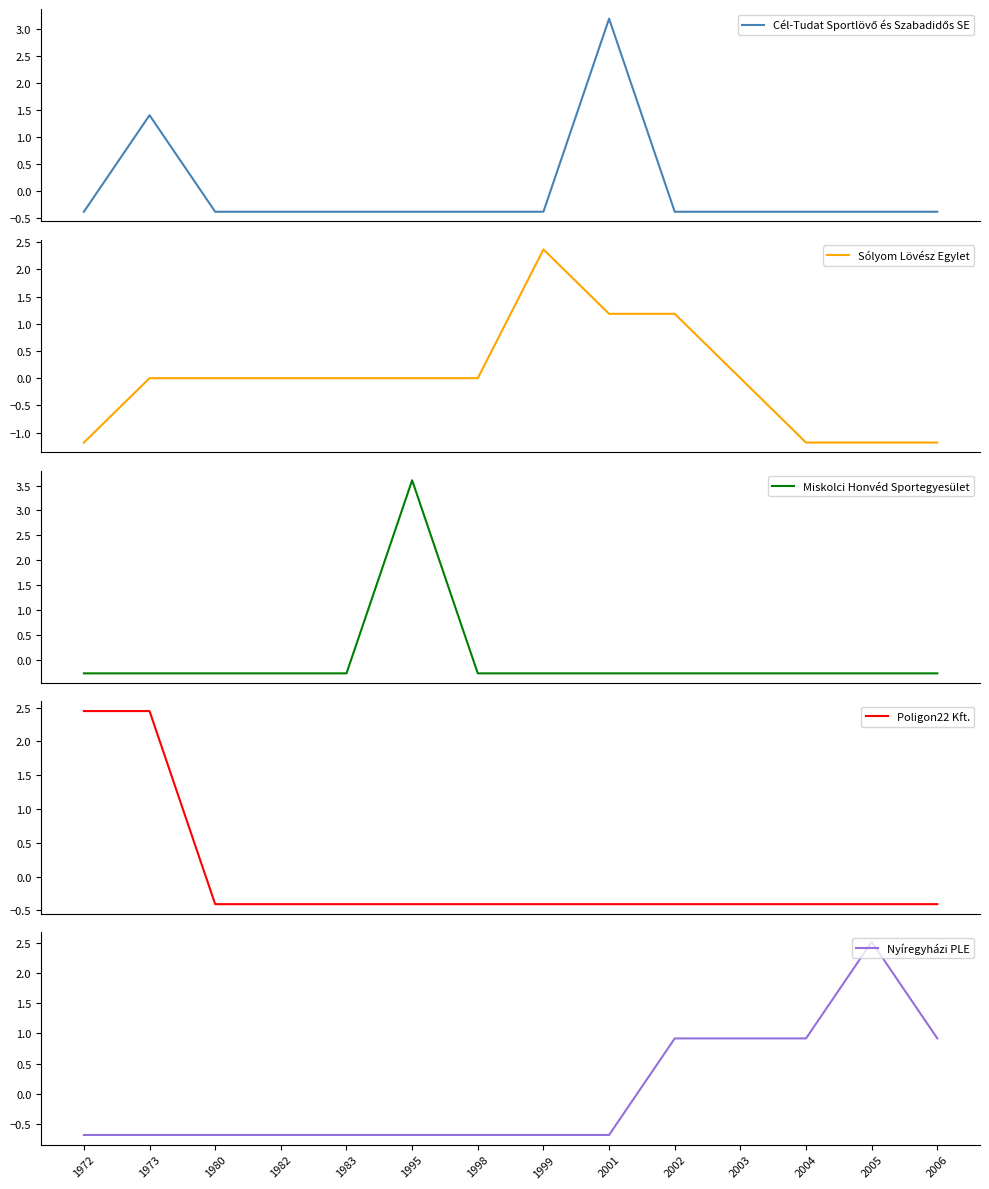

Reading right to left, extract all data points from this chart.

Cél-Tudat Sportlövő és Szabadidős SE: 2006=-0.4	2005=-0.4	2004=-0.4	2003=-0.4	2002=-0.4	2001=3.2	1999=-0.4	1998=-0.4	1995=-0.4	1983=-0.4	1982=-0.4	1980=-0.4	1973=1.4	1972=-0.4
Sólyom Lövész Egylet: 2006=-1.2	2005=-1.2	2004=-1.2	2003=0.0	2002=1.2	2001=1.2	1999=2.4	1998=0.0	1995=0.0	1983=0.0	1982=0.0	1980=0.0	1973=0.0	1972=-1.2
Miskolci Honvéd Sportegyesület: 2006=-0.3	2005=-0.3	2004=-0.3	2003=-0.3	2002=-0.3	2001=-0.3	1999=-0.3	1998=-0.3	1995=3.6	1983=-0.3	1982=-0.3	1980=-0.3	1973=-0.3	1972=-0.3
Poligon22 Kft.: 2006=-0.4	2005=-0.4	2004=-0.4	2003=-0.4	2002=-0.4	2001=-0.4	1999=-0.4	1998=-0.4	1995=-0.4	1983=-0.4	1982=-0.4	1980=-0.4	1973=2.4	1972=2.4
Nyíregyházi PLE: 2006=0.9	2005=2.5	2004=0.9	2003=0.9	2002=0.9	2001=-0.7	1999=-0.7	1998=-0.7	1995=-0.7	1983=-0.7	1982=-0.7	1980=-0.7	1973=-0.7	1972=-0.7